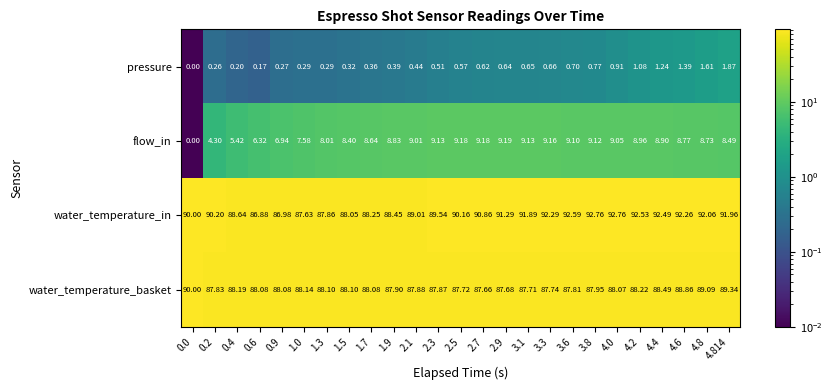

Is the value of flow_in at 1.9 greater than the value of pressure at 3.8?

Yes